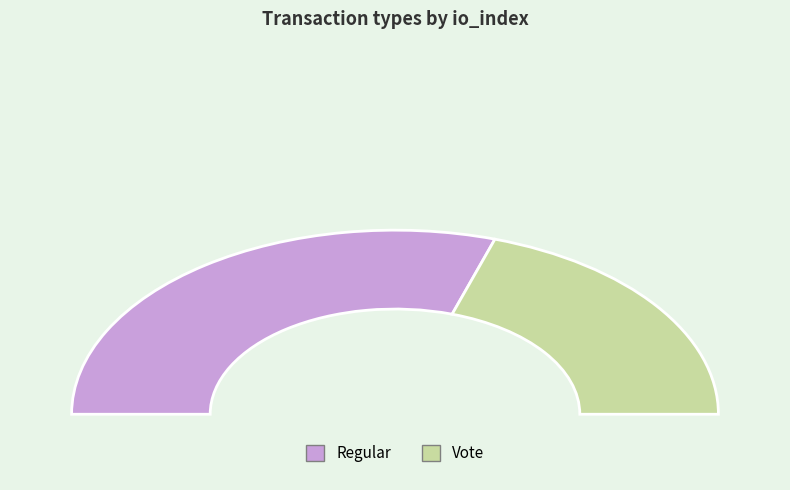

What is the majority slice?

Regular